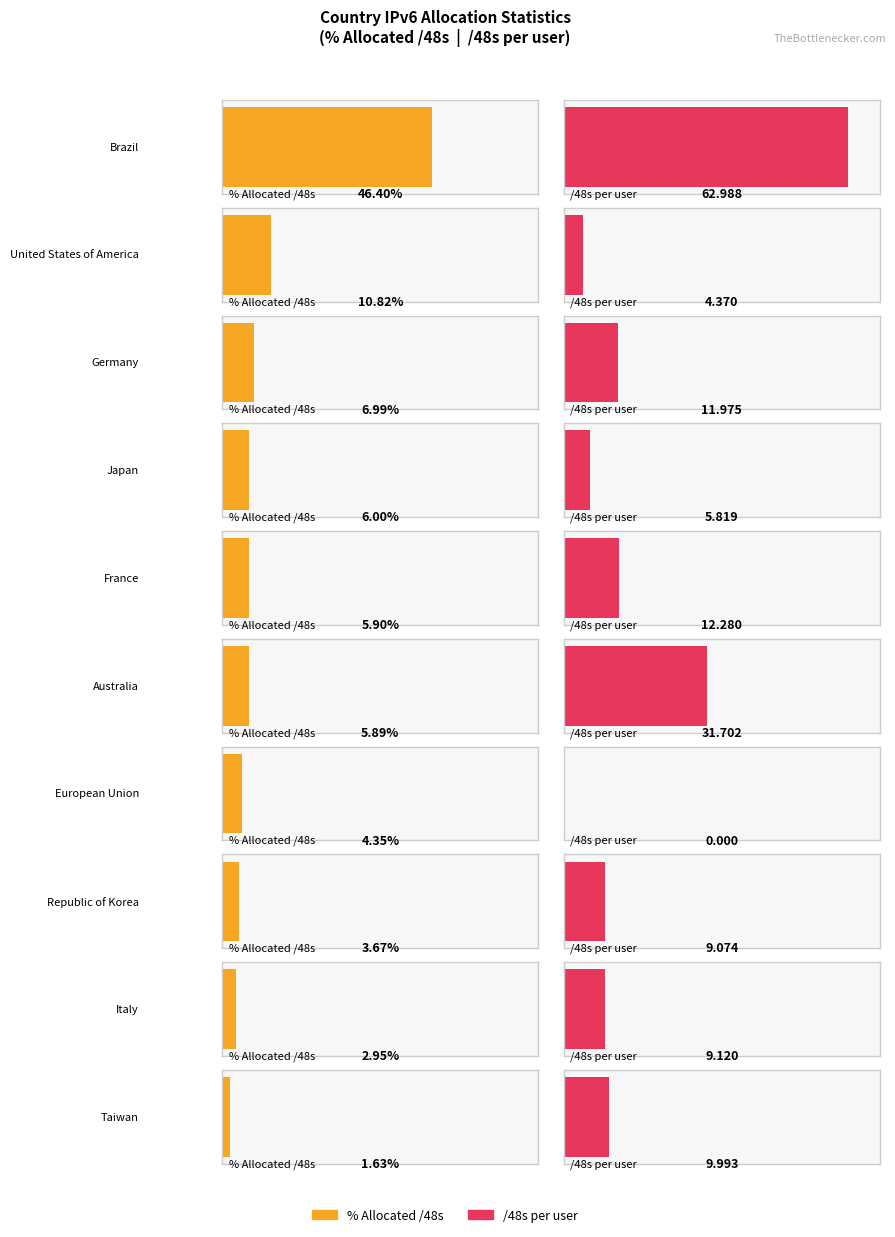

The Average utilization series shows 7.8 at European Union. True or false?

False